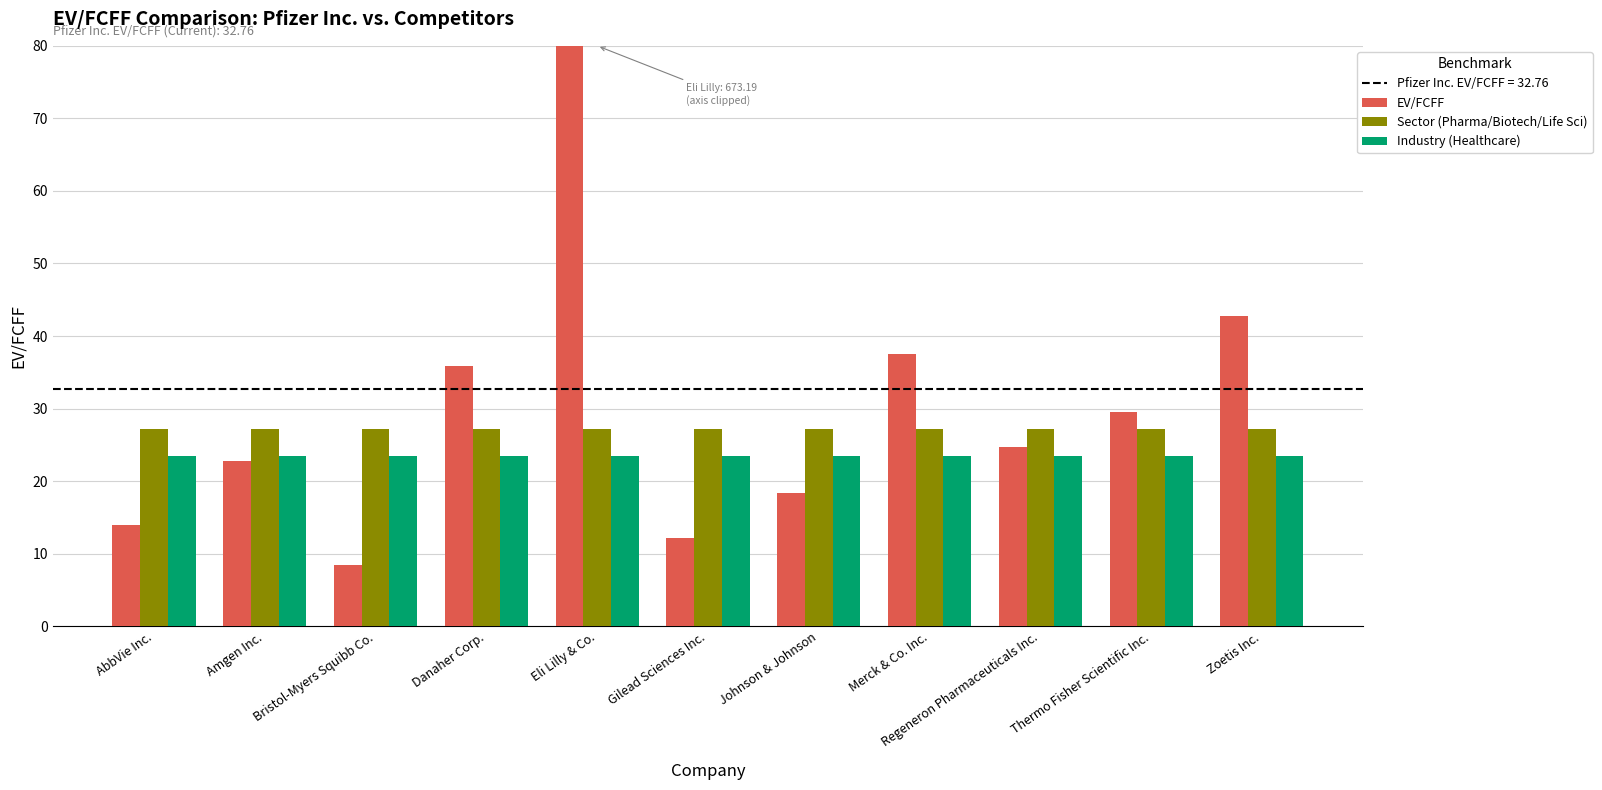

What is the sum of the EV/FCFF values at Danaher Corp. and AbbVie Inc.?

49.9